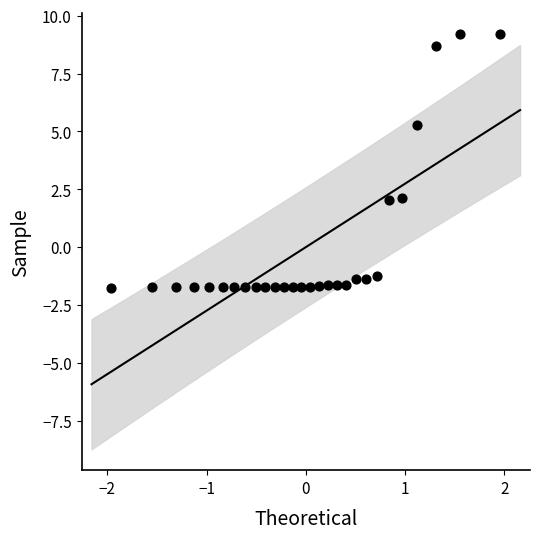

What is the range of X values (max minus min)?

3.9